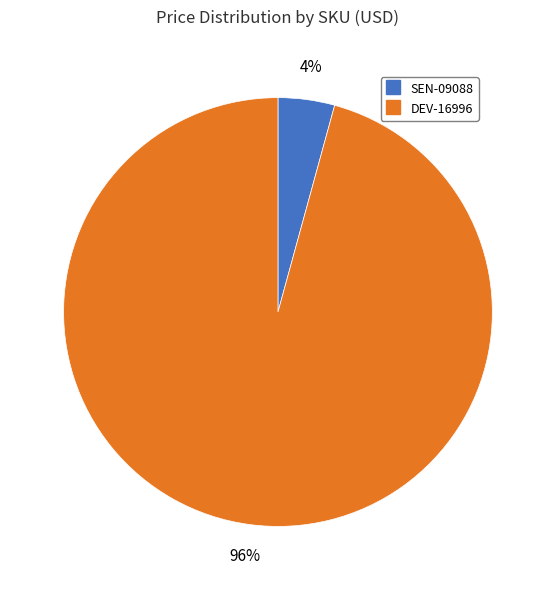

How many segments does this pie chart have?

2